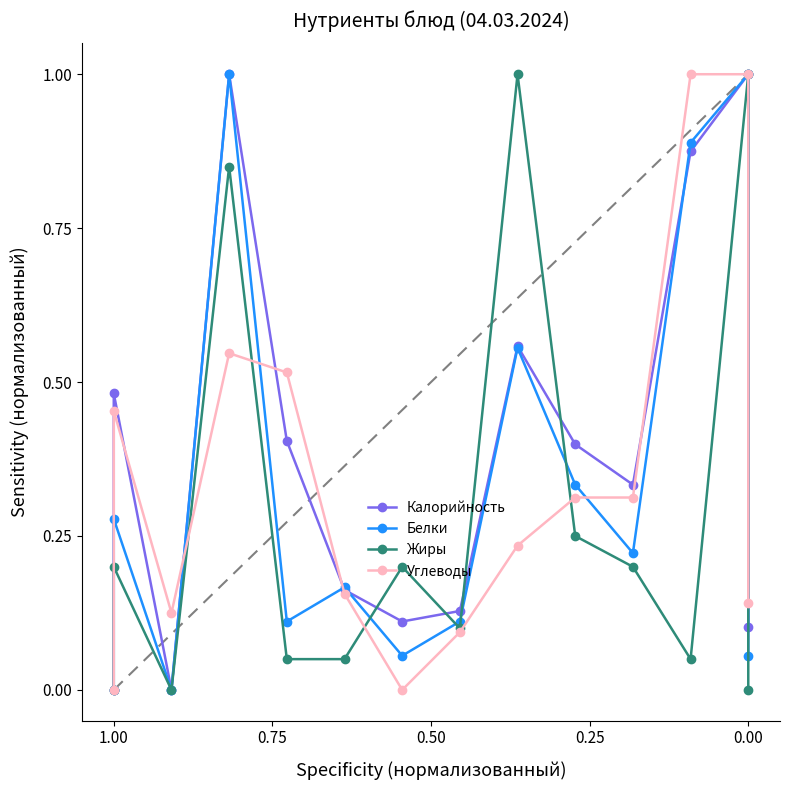

At which category is the sum across all series the highest?

12